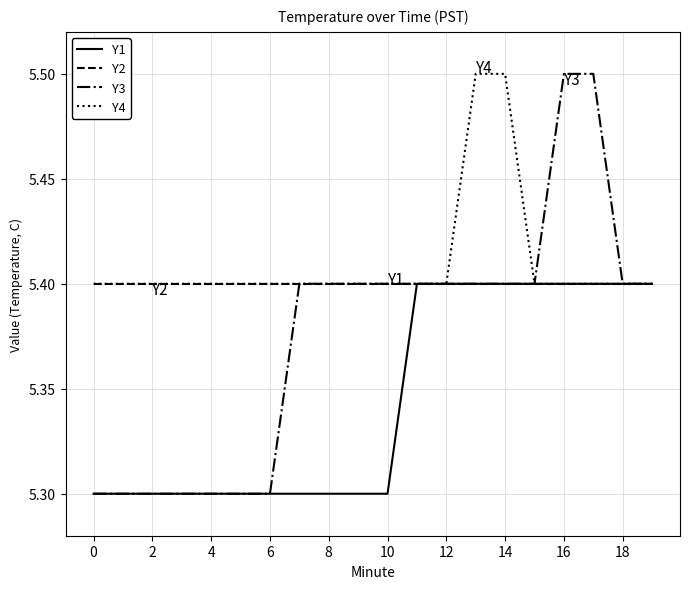

What is the difference between the maximum and second lowest values in the Y4 series?

0.1